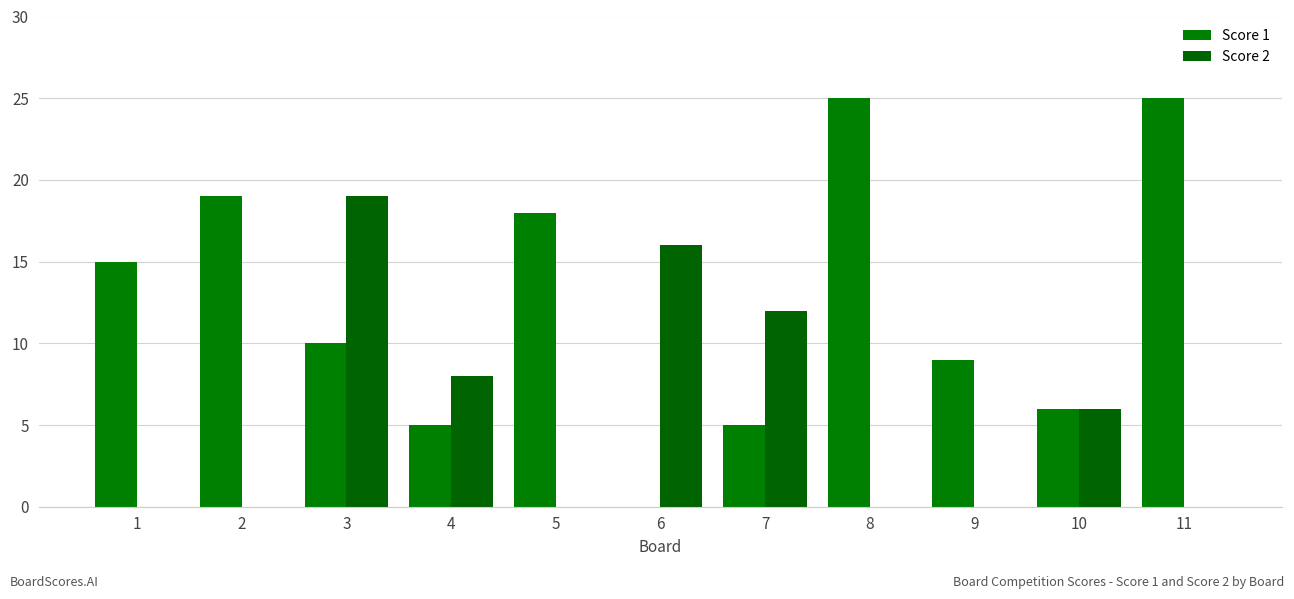

Reading left to right, transcribe all the data shown in this chart.

Score 1: 15	19	10	5	18	0	5	25	9	6	25
Score 2: 0	0	19	8	0	16	12	0	0	6	0